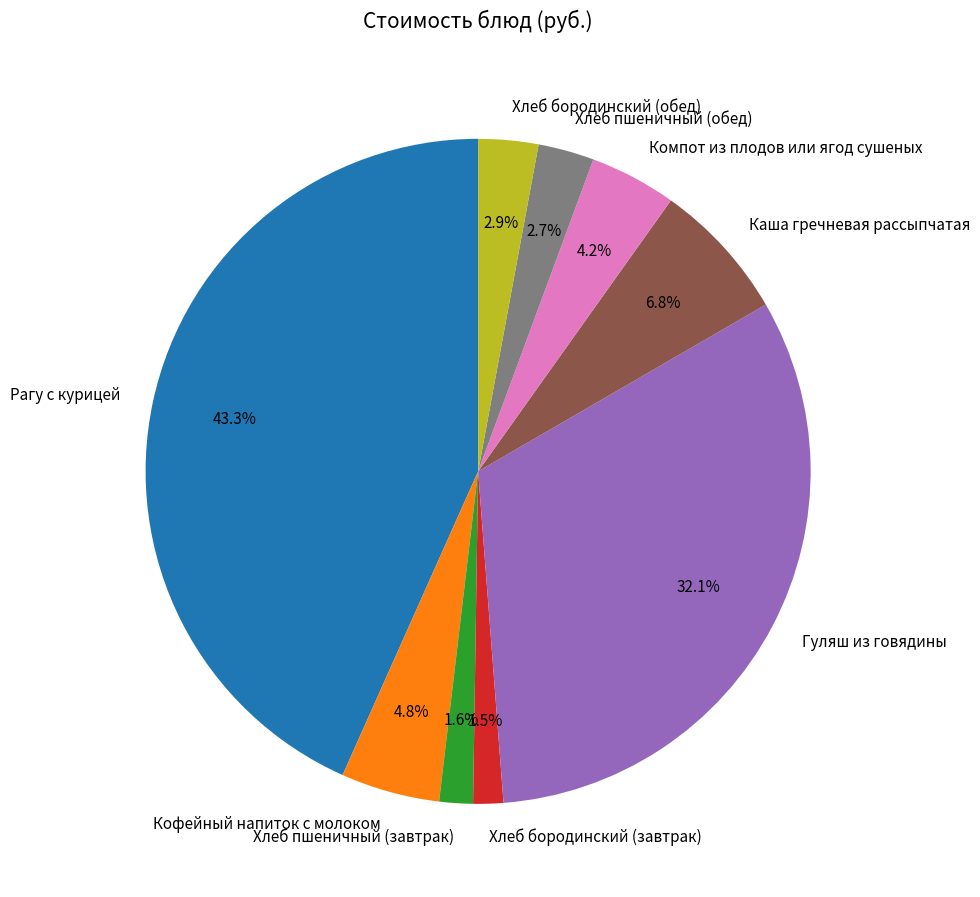

Between Компот из плодов или ягод сушеных and Каша гречневая рассыпчатая, which is larger?

Каша гречневая рассыпчатая